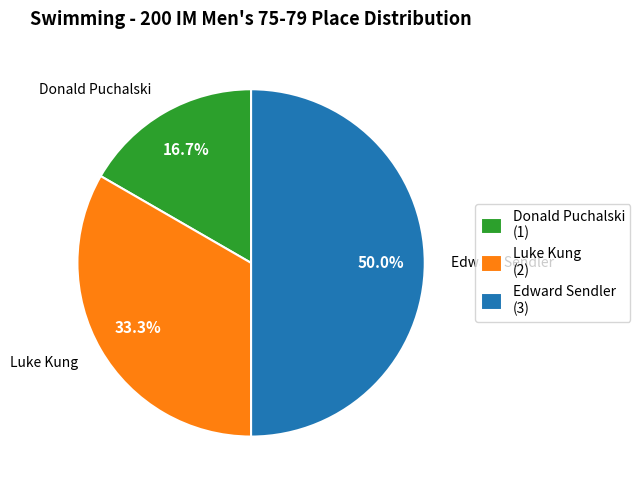

What percentage is the Donald Puchalski slice, to the nearest percent?

17%